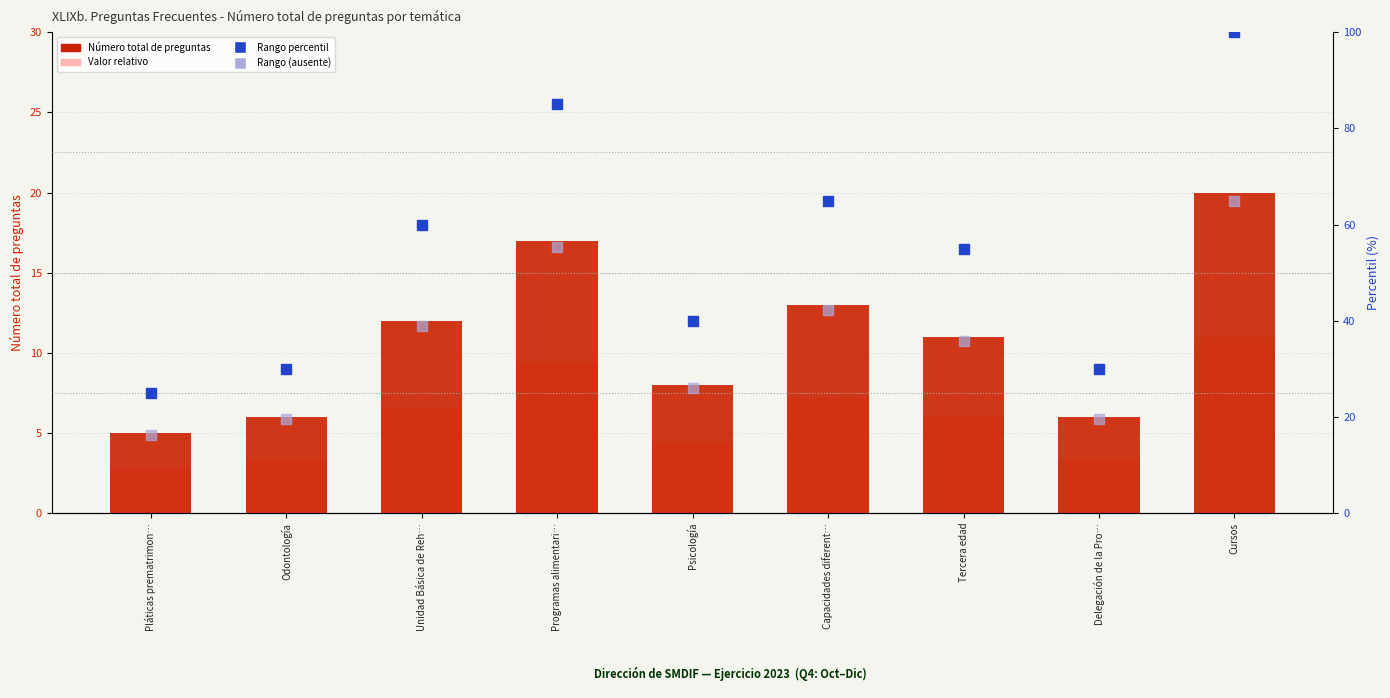

What is the difference between the maximum and minimum values in the Valor relativo series?

8.2